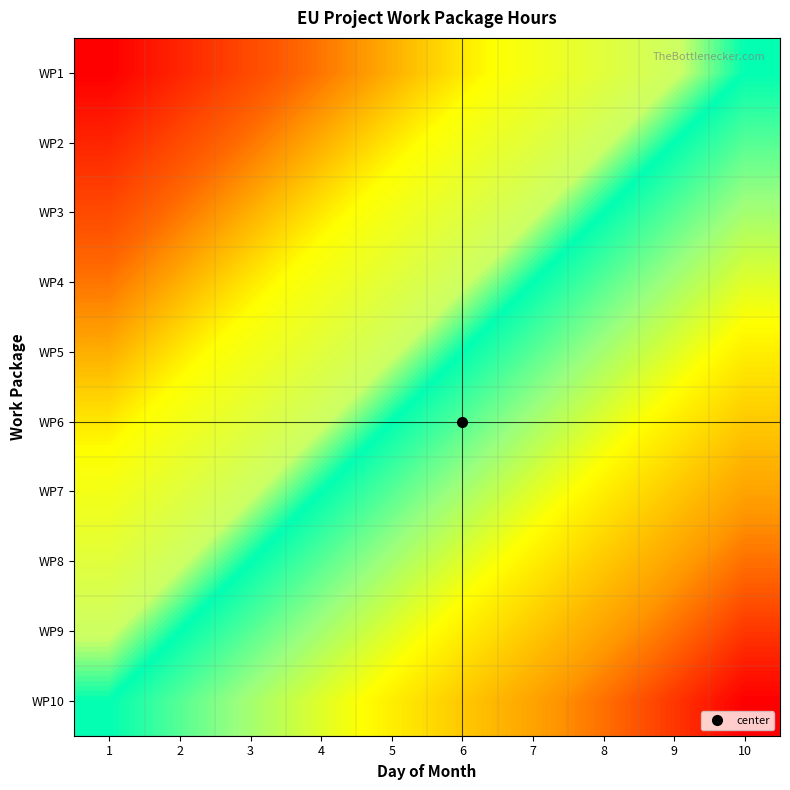

What is the spread (max minus min) of values at 5?

1.0